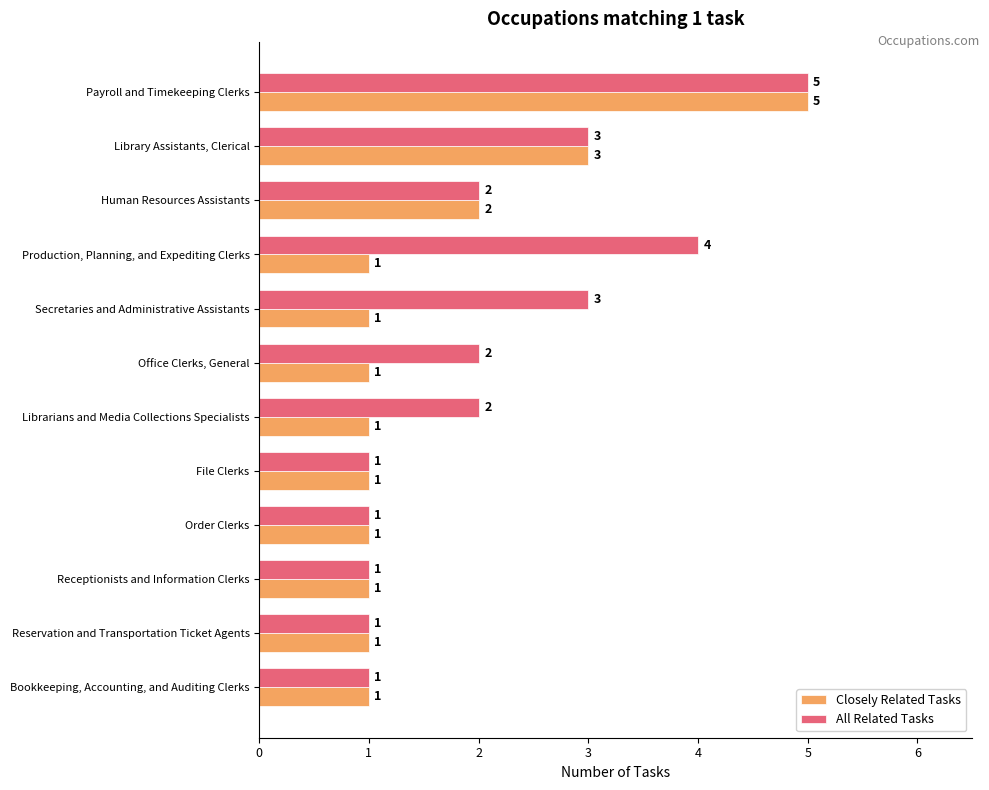

Between Librarians and Media Collections Specialists and Order Clerks, which series saw the biggest shift?

All Related Tasks